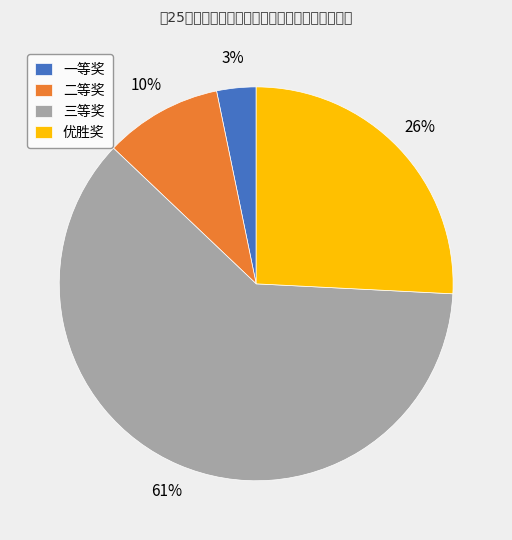

Is there a majority slice in this chart?

Yes